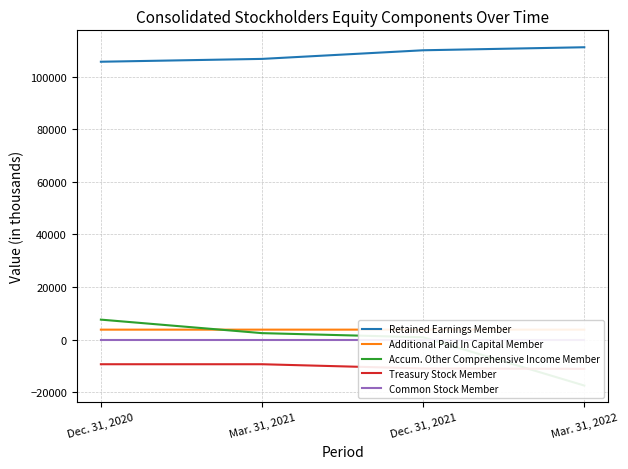

Is it true that Accumulated Other Comprehensive Income Member equals -17455 at Mar. 31, 2022?

True